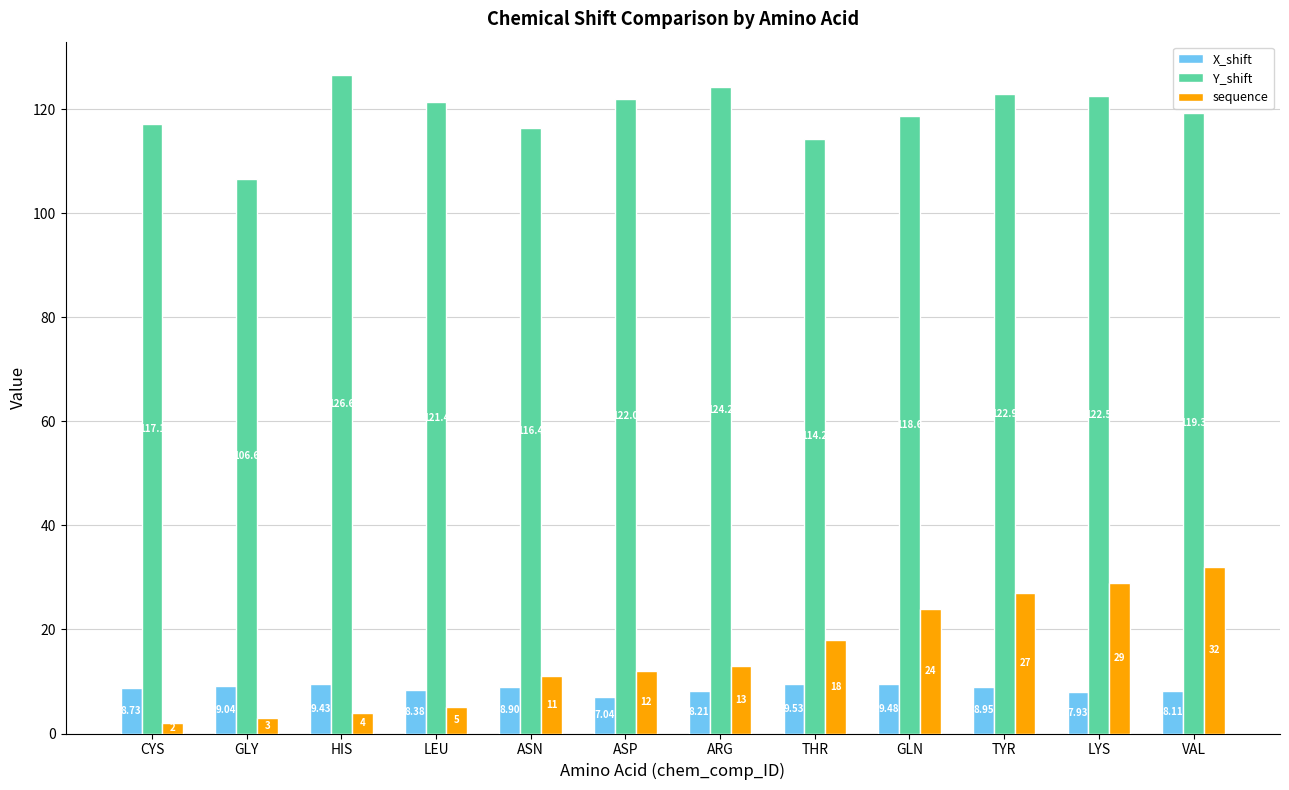

What is the value of the Y_shift bar at the 2nd from the left?

106.6